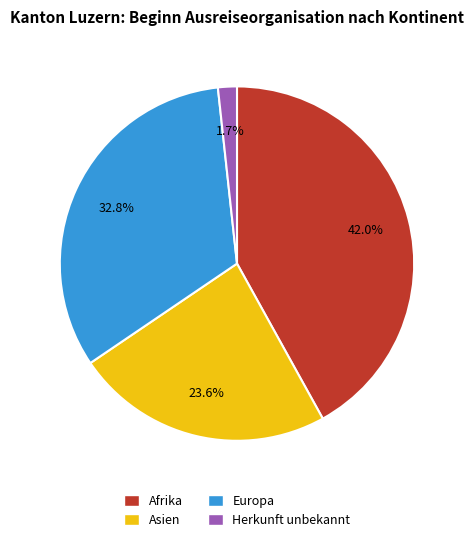

To the nearest percent, what percentage of the pie is Herkunft unbekannt?

2%